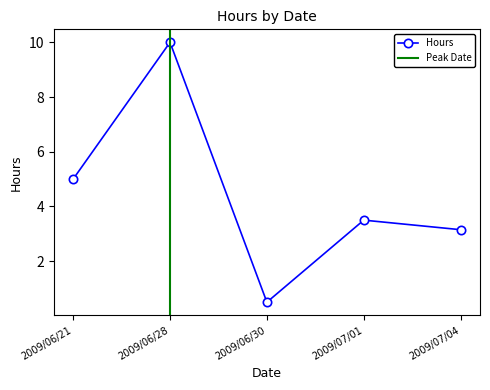

Does the chart have visible grid lines?

No